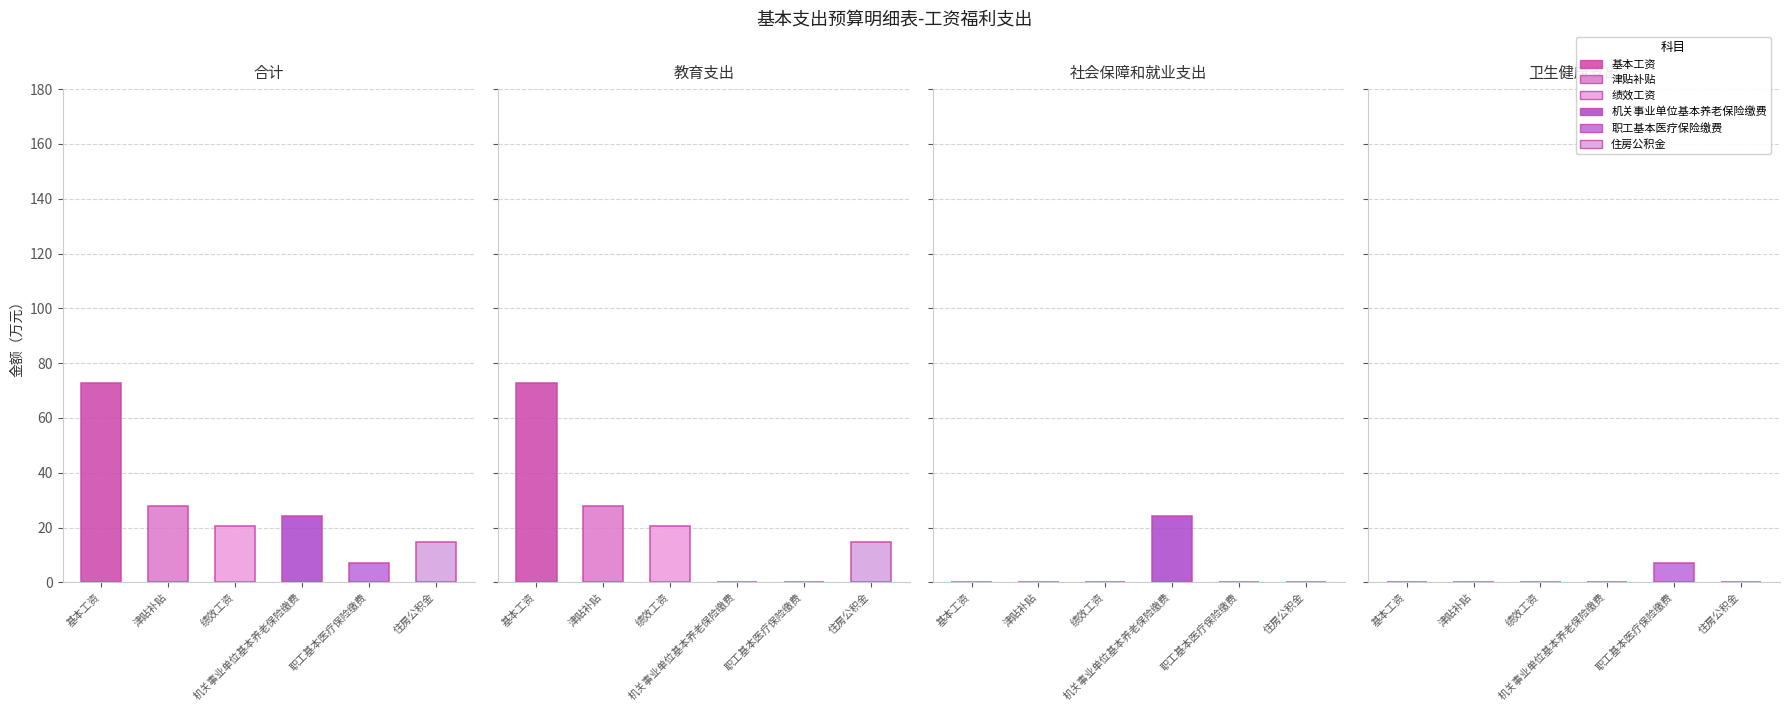

At which label does 住房公积金 reach its peak?

合计